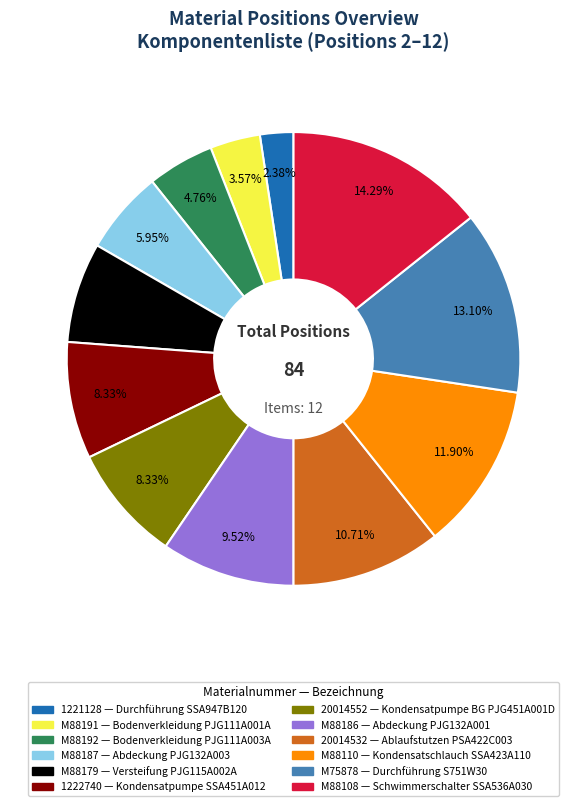

Does any single category account for the majority?

No